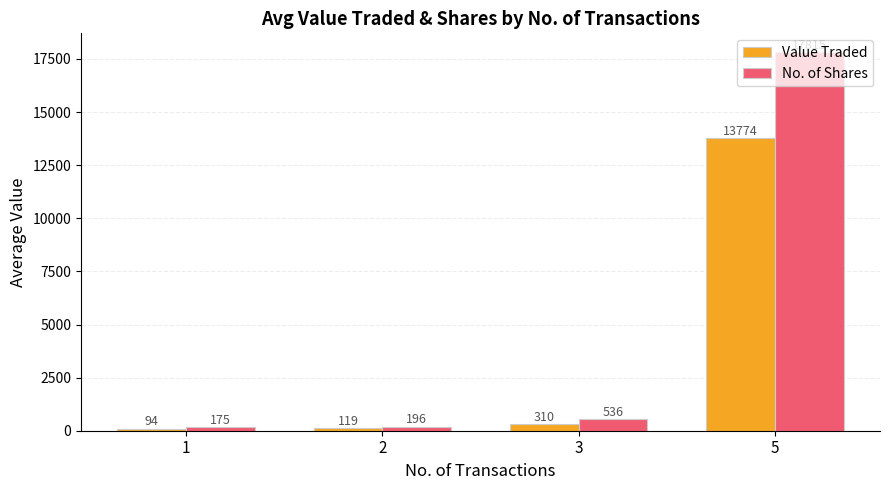

The value of Value Traded at 1 is 94.3. True or false?

True